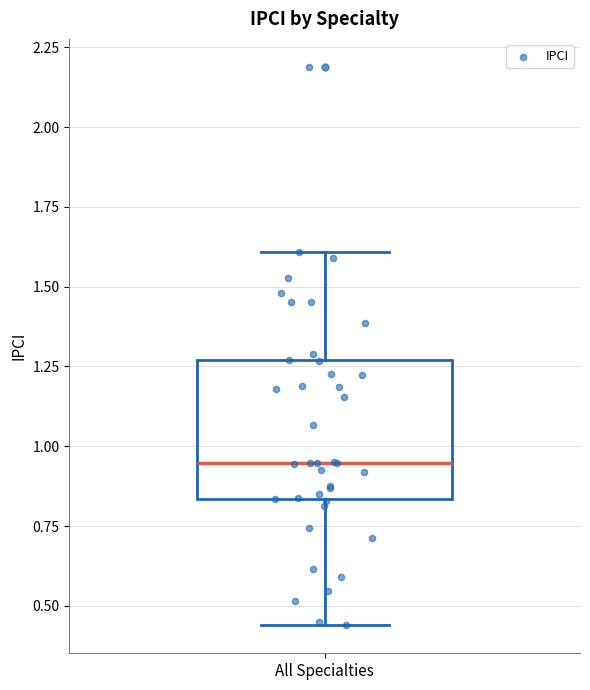

Where does the lower whisker of the box for All Specialties end on the y-axis? The values are not printed on the chart, so give them approximately, as read against the axis.

0.45